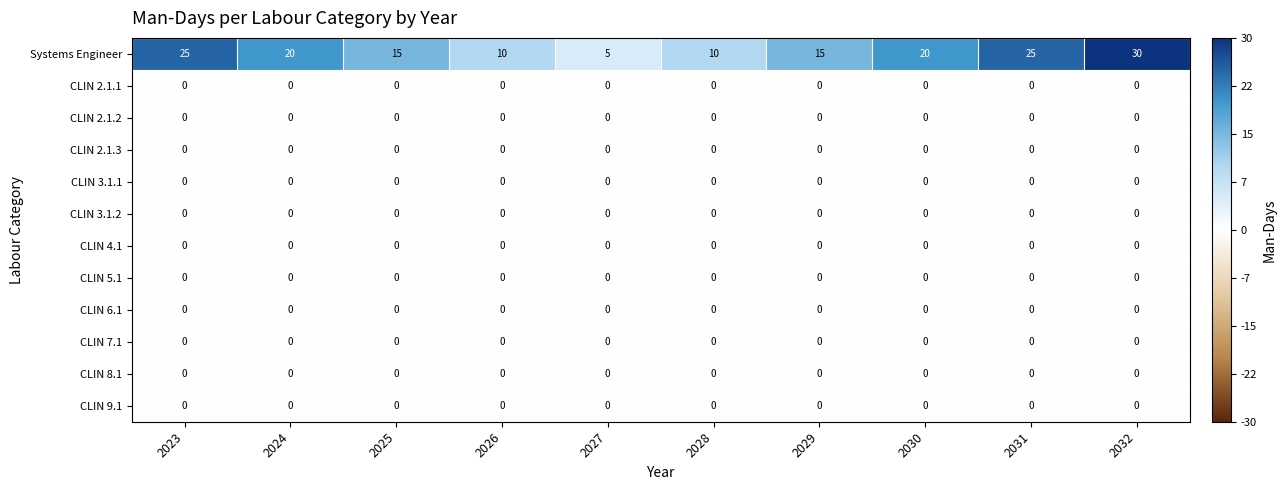

Which series changed the most between 2024 and 2032?

Systems Engineer